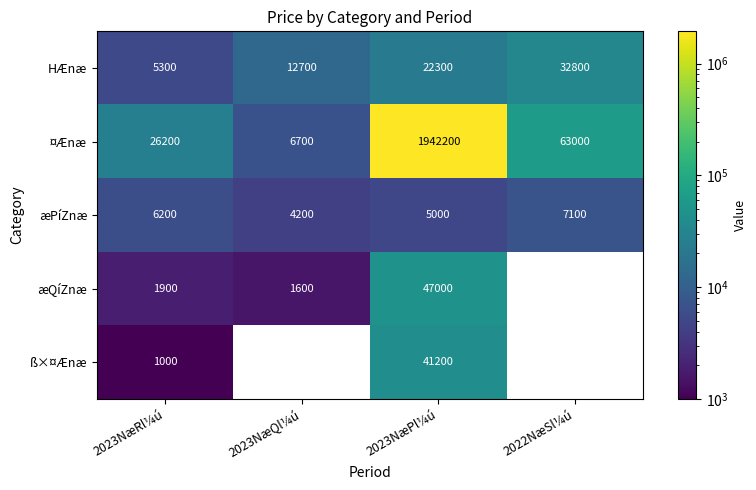

What is the spread (max minus min) of values at 2023NæQl¼ú?

11100.0